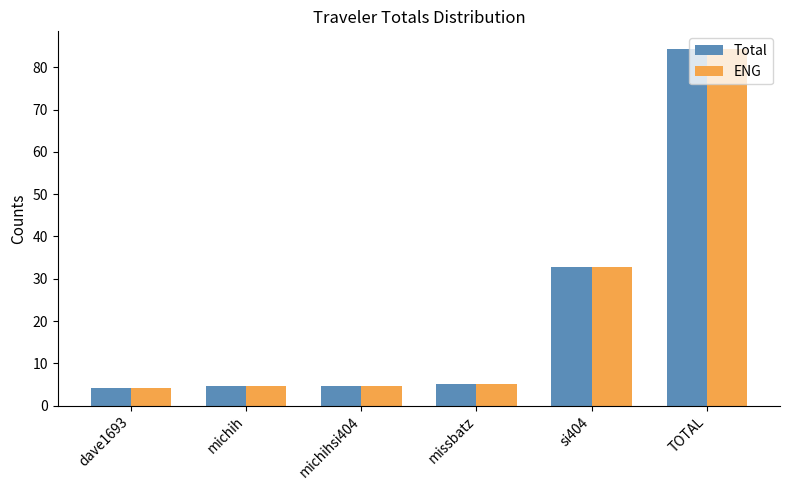

Where does the ENG series first go above 5?

missbatz